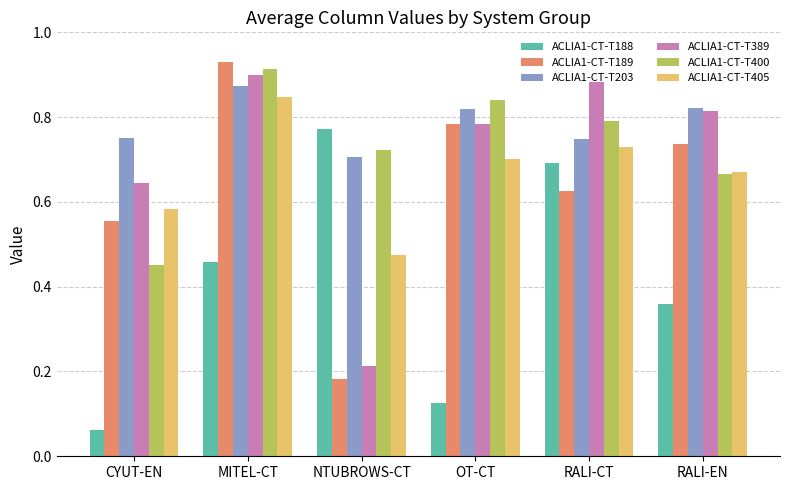

What is the sum of the ACLIA1-CT-T188 values at RALI-CT and RALI-EN?

1.1